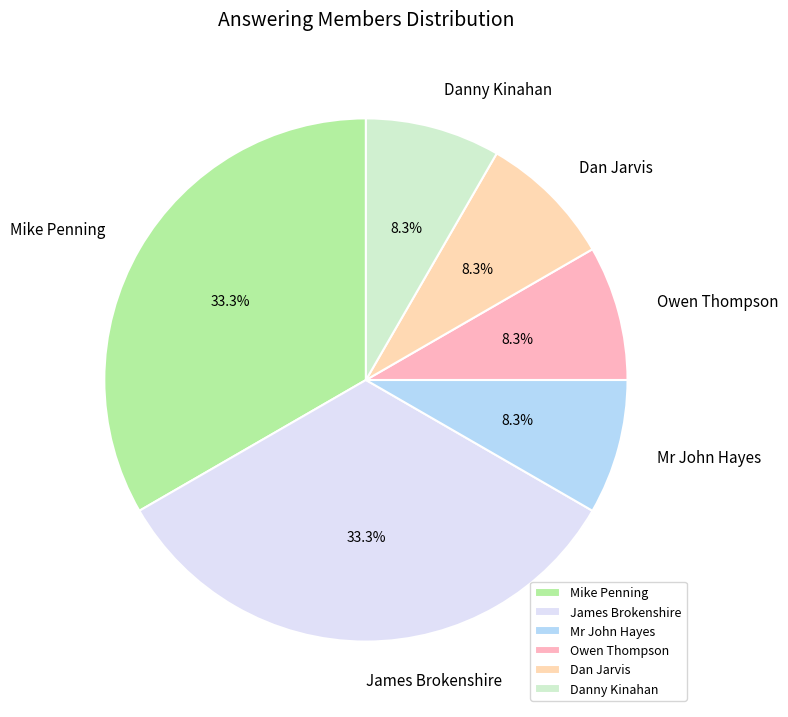

Combined, do Danny Kinahan and Owen Thompson account for over 50%?

No